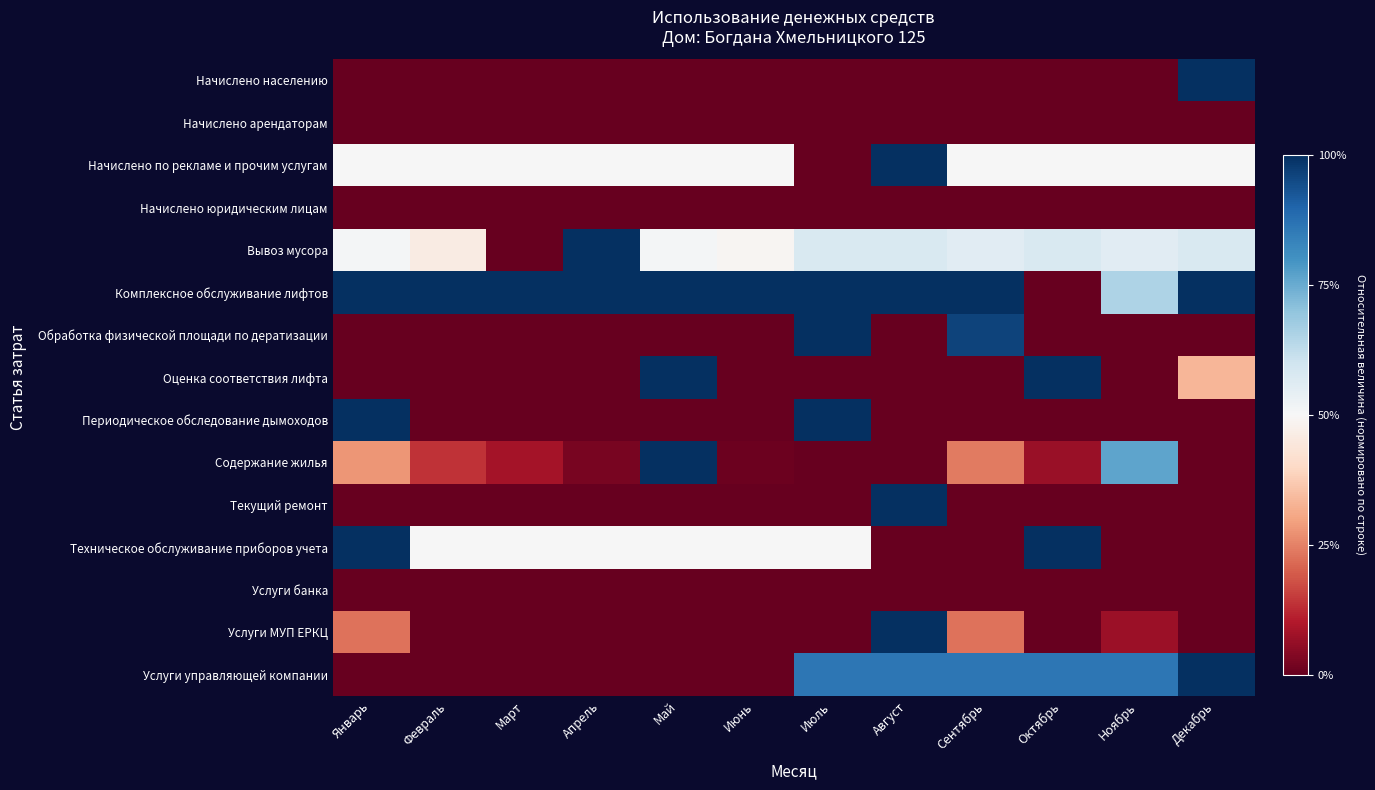

Reading left to right, what are all the values shown in this chart?

Начислено населению: Январь=0.0	Февраль=0.0	Март=0.0	Апрель=0.0	Май=0.0	Июнь=0.0	Июль=0.0	Август=0.0	Сентябрь=0.0	Октябрь=0.0	Ноябрь=0.0	Декабрь=1.0
Начислено арендаторам: Январь=0.0	Февраль=0.0	Март=0.0	Апрель=0.0	Май=0.0	Июнь=0.0	Июль=0.0	Август=0.0	Сентябрь=0.0	Октябрь=0.0	Ноябрь=0.0	Декабрь=0.0
Начислено по рекламе и прочим услугам: Январь=0.5	Февраль=0.5	Март=0.5	Апрель=0.5	Май=0.5	Июнь=0.5	Июль=0.0	Август=1.0	Сентябрь=0.5	Октябрь=0.5	Ноябрь=0.5	Декабрь=0.5
Начислено юридическим лицам: Январь=0.0	Февраль=0.0	Март=0.0	Апрель=0.0	Май=0.0	Июнь=0.0	Июль=0.0	Август=0.0	Сентябрь=0.0	Октябрь=0.0	Ноябрь=0.0	Декабрь=0.0
Вывоз мусора: Январь=0.5	Февраль=0.5	Март=0.0	Апрель=1.0	Май=0.5	Июнь=0.5	Июль=0.6	Август=0.6	Сентябрь=0.6	Октябрь=0.6	Ноябрь=0.6	Декабрь=0.6
Комплексное обслуживание лифтов: Январь=1.0	Февраль=1.0	Март=1.0	Апрель=1.0	Май=1.0	Июнь=1.0	Июль=1.0	Август=1.0	Сентябрь=1.0	Октябрь=0.0	Ноябрь=0.7	Декабрь=1.0
Обработка физической площади по дератизации: Январь=0.0	Февраль=0.0	Март=0.0	Апрель=0.0	Май=0.0	Июнь=0.0	Июль=1.0	Август=0.0	Сентябрь=1.0	Октябрь=0.0	Ноябрь=0.0	Декабрь=0.0
Оценка соответствия лифта: Январь=0.0	Февраль=0.0	Март=0.0	Апрель=0.0	Май=1.0	Июнь=0.0	Июль=0.0	Август=0.0	Сентябрь=0.0	Октябрь=1.0	Ноябрь=0.0	Декабрь=0.3
Периодическое обследование дымоходов: Январь=1.0	Февраль=0.0	Март=0.0	Апрель=0.0	Май=0.0	Июнь=0.0	Июль=1.0	Август=0.0	Сентябрь=0.0	Октябрь=0.0	Ноябрь=0.0	Декабрь=0.0
Содержание жилья: Январь=0.3	Февраль=0.1	Март=0.1	Апрель=0.0	Май=1.0	Июнь=0.0	Июль=0.0	Август=0.0	Сентябрь=0.2	Октябрь=0.1	Ноябрь=0.8	Декабрь=0.0
Текущий ремонт: Январь=0.0	Февраль=0.0	Март=0.0	Апрель=0.0	Май=0.0	Июнь=0.0	Июль=0.0	Август=1.0	Сентябрь=0.0	Октябрь=0.0	Ноябрь=0.0	Декабрь=0.0
Техническое обслуживание приборов учета: Январь=1.0	Февраль=0.5	Март=0.5	Апрель=0.5	Май=0.5	Июнь=0.5	Июль=0.5	Август=0.0	Сентябрь=0.0	Октябрь=1.0	Ноябрь=0.0	Декабрь=0.0
Услуги банка: Январь=0.0	Февраль=0.0	Март=0.0	Апрель=0.0	Май=0.0	Июнь=0.0	Июль=0.0	Август=0.0	Сентябрь=0.0	Октябрь=0.0	Ноябрь=0.0	Декабрь=0.0
Услуги МУП ЕРКЦ: Январь=0.2	Февраль=0.0	Март=0.0	Апрель=0.0	Май=0.0	Июнь=0.0	Июль=0.0	Август=1.0	Сентябрь=0.2	Октябрь=0.0	Ноябрь=0.1	Декабрь=0.0
Услуги управляющей компании: Январь=0.0	Февраль=0.0	Март=0.0	Апрель=0.0	Май=0.0	Июнь=0.0	Июль=0.9	Август=0.9	Сентябрь=0.9	Октябрь=0.9	Ноябрь=0.9	Декабрь=1.0